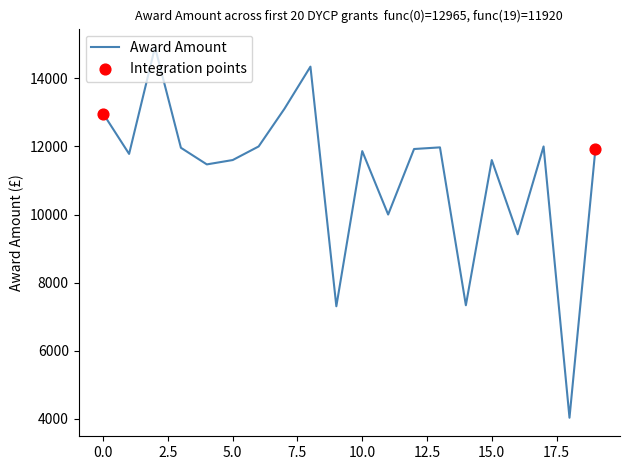

What is the smallest value displayed?

4030